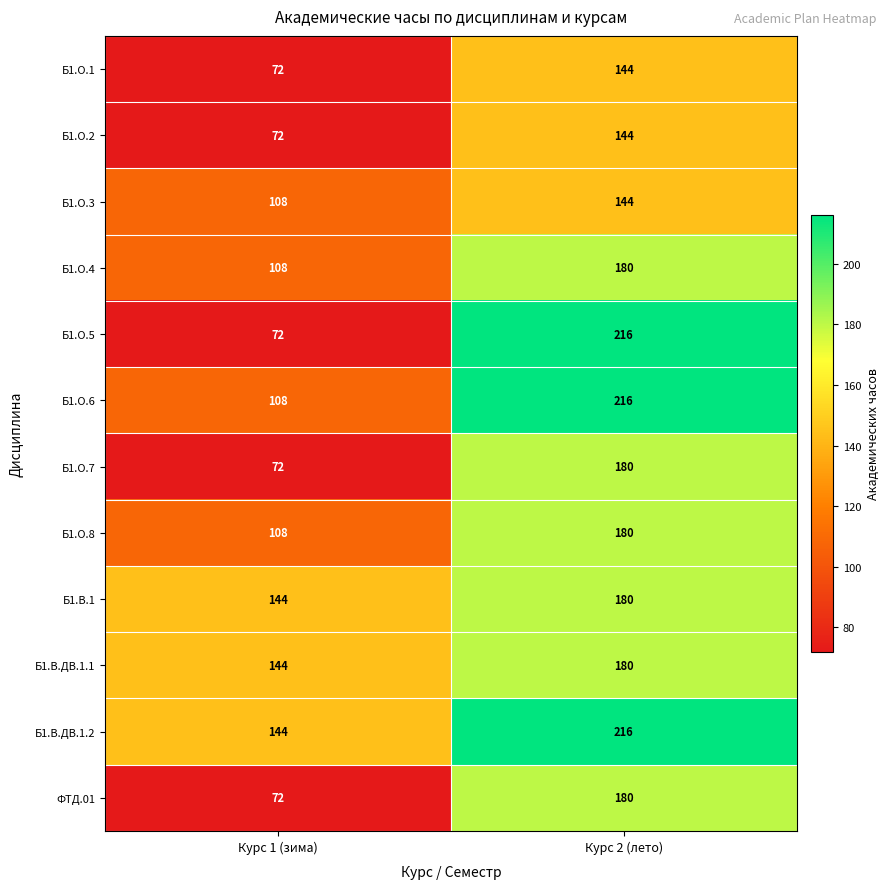

Which category has the highest value across all series?

Курс 2 (лето)